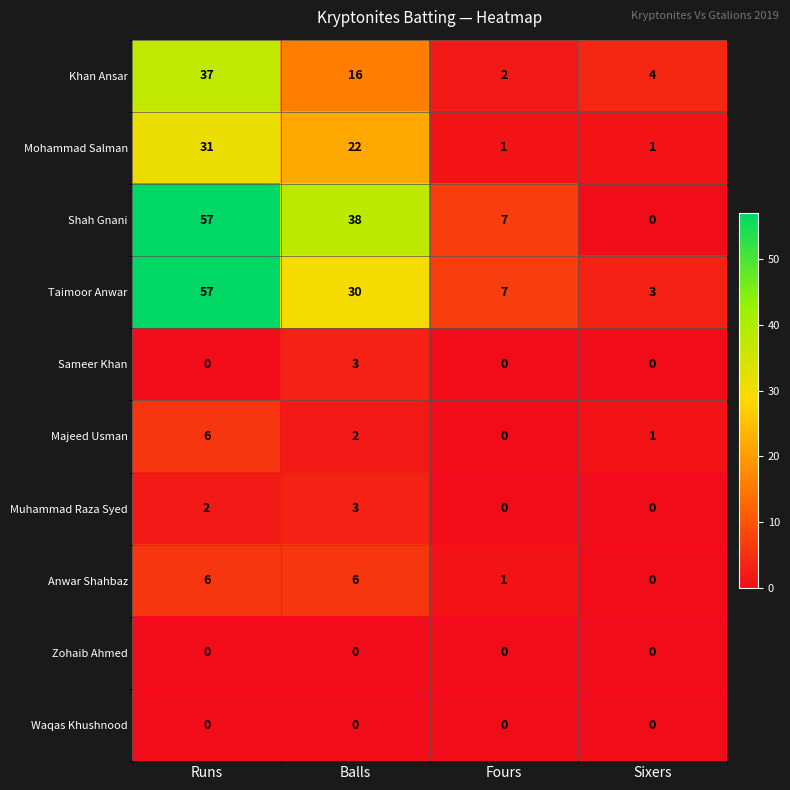

Is it true that Sameer Khan equals 0 at Sixers?

True